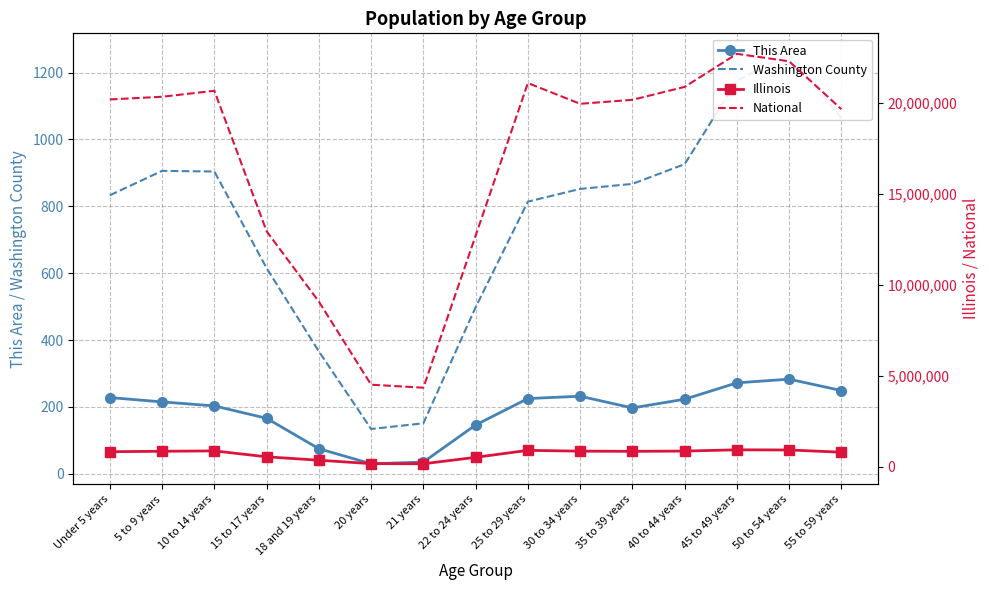

What is the difference between the second highest and minimum values in the This Area series?

242